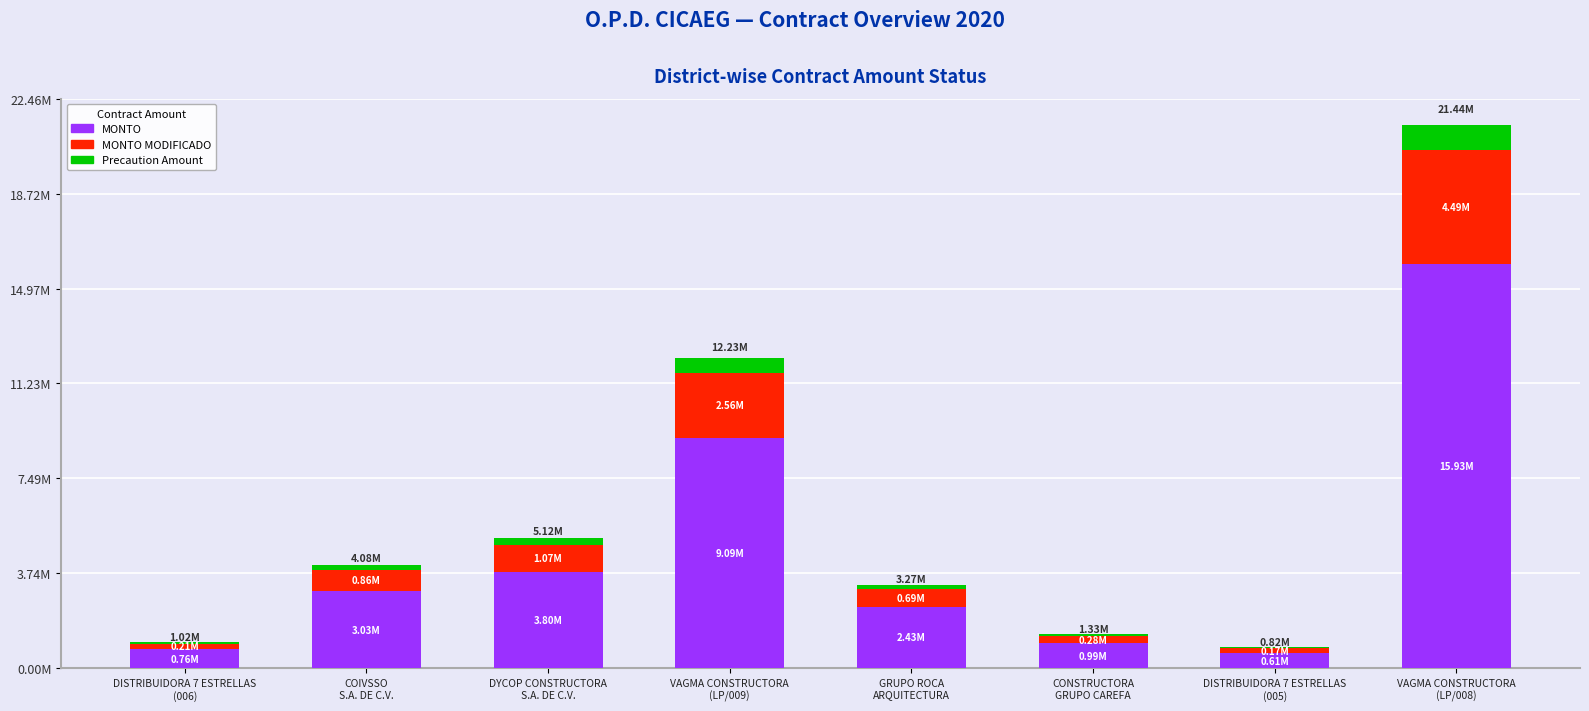

What is the sum of all MONTO values?

36639276.2